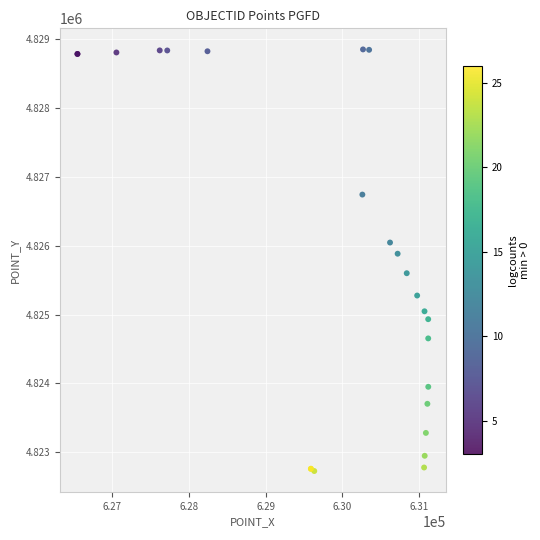

What Y value in the scatter plot is closest to 4825789?

4825884.4